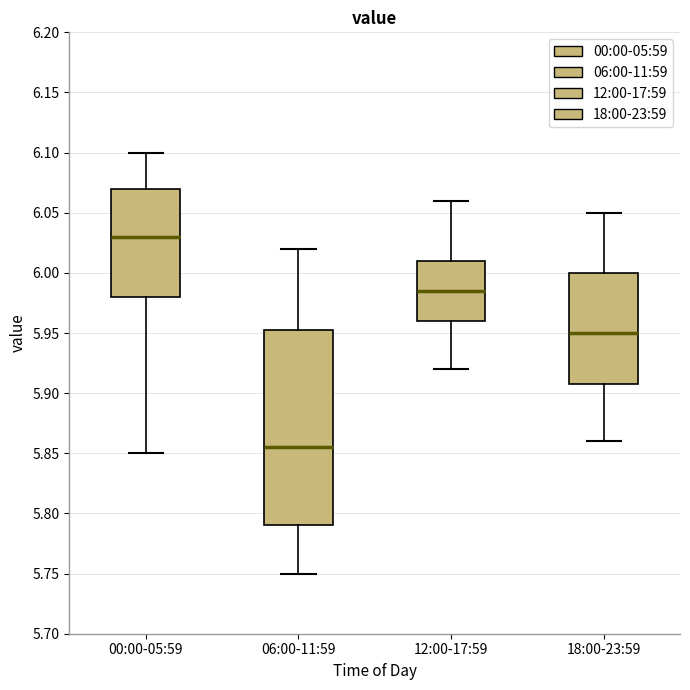

Comparing the boxes themselves (not the whiskers), which one is the tallest?

06:00-11:59